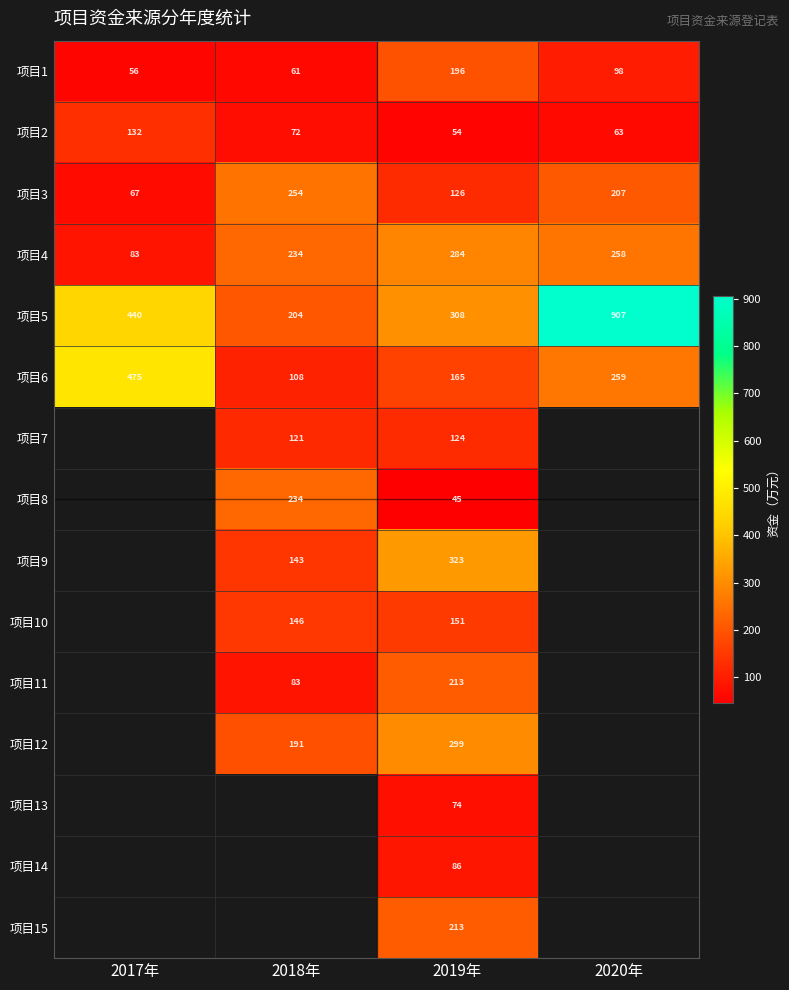

At 2020年, list the series in order from smallest to largest.

项目2, 项目1, 项目3, 项目4, 项目6, 项目5, 项目7, 项目8, 项目9, 项目10, 项目11, 项目12, 项目13, 项目14, 项目15